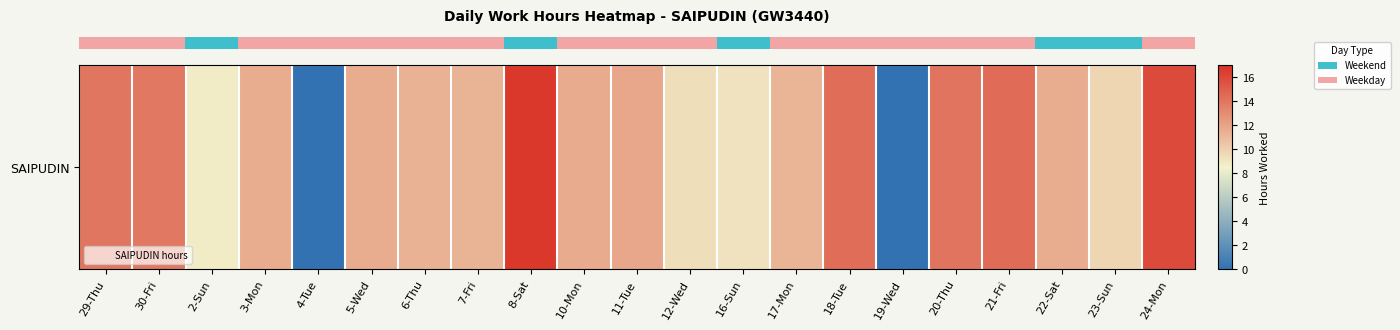

Rank the categories by value from lowest to highest.

4-Tue, 19-Wed, 2-Sun, 16-Sun, 12-Wed, 23-Sun, 17-Mon, 7-Fri, 6-Thu, 22-Sat, 3-Mon, 5-Wed, 10-Mon, 11-Tue, 30-Fri, 29-Thu, 20-Thu, 18-Tue, 21-Fri, 24-Mon, 8-Sat